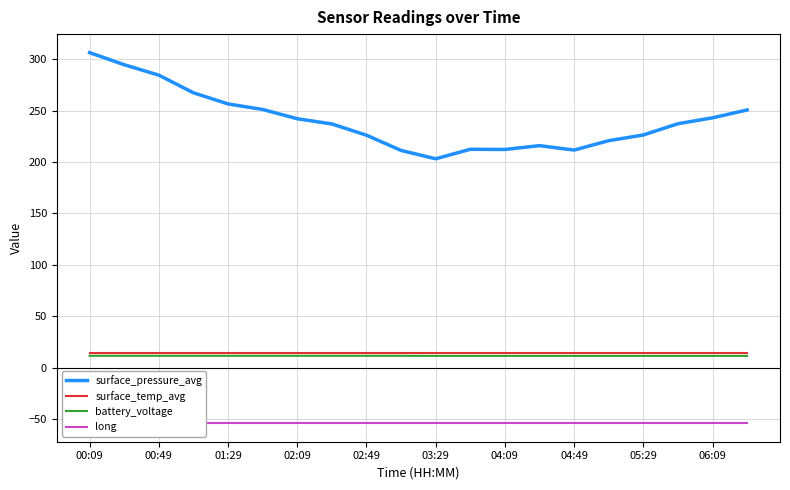

True or false: battery_voltage has more than 0 points higher than both neighbors.

False